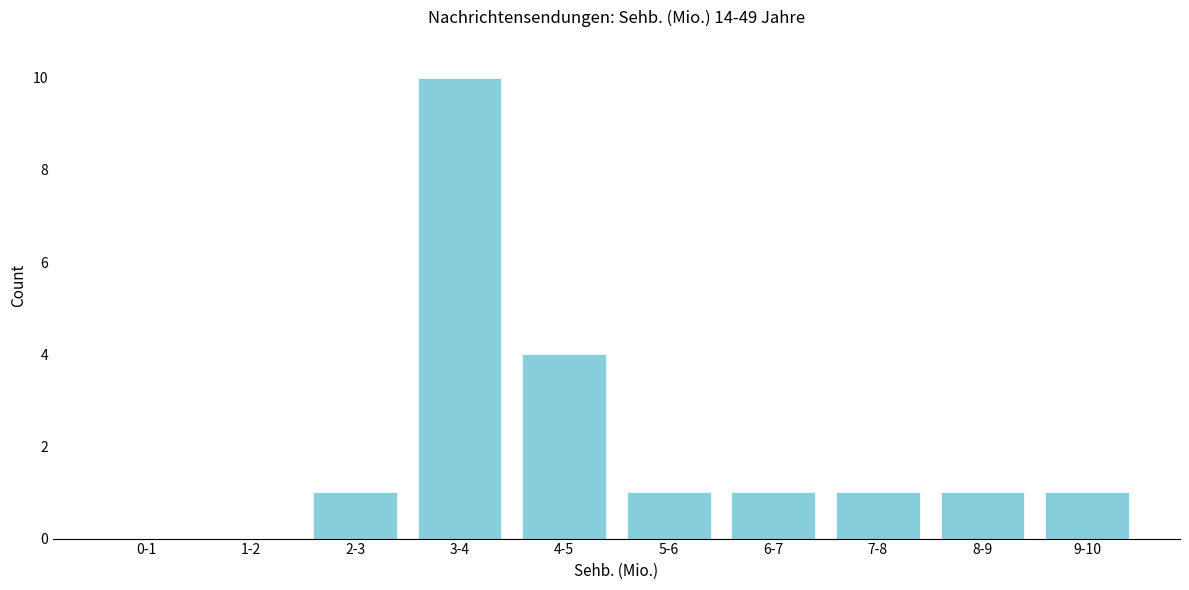

Reading right to left, extract all data points from this chart.

9-10=1	8-9=1	7-8=1	6-7=1	5-6=1	4-5=4	3-4=10	2-3=1	1-2=0	0-1=0